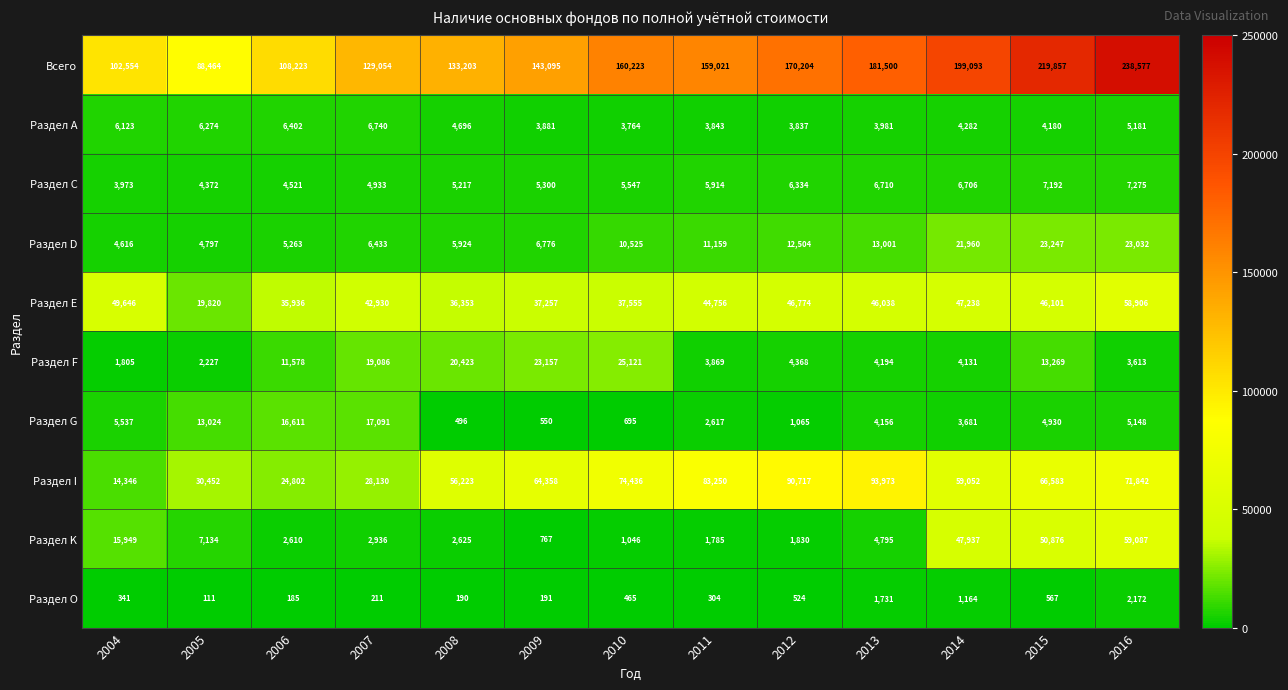

Which series has the widest spread of values?

Всего